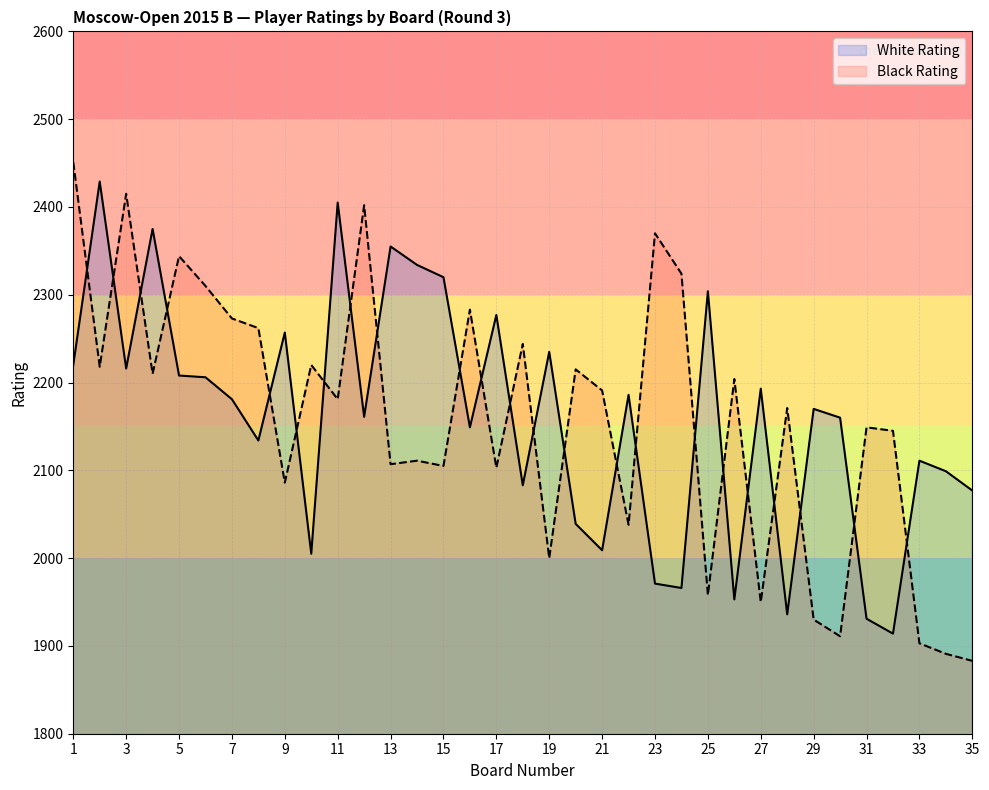

Is it true that Black Rating equals 3361 at 19?

False